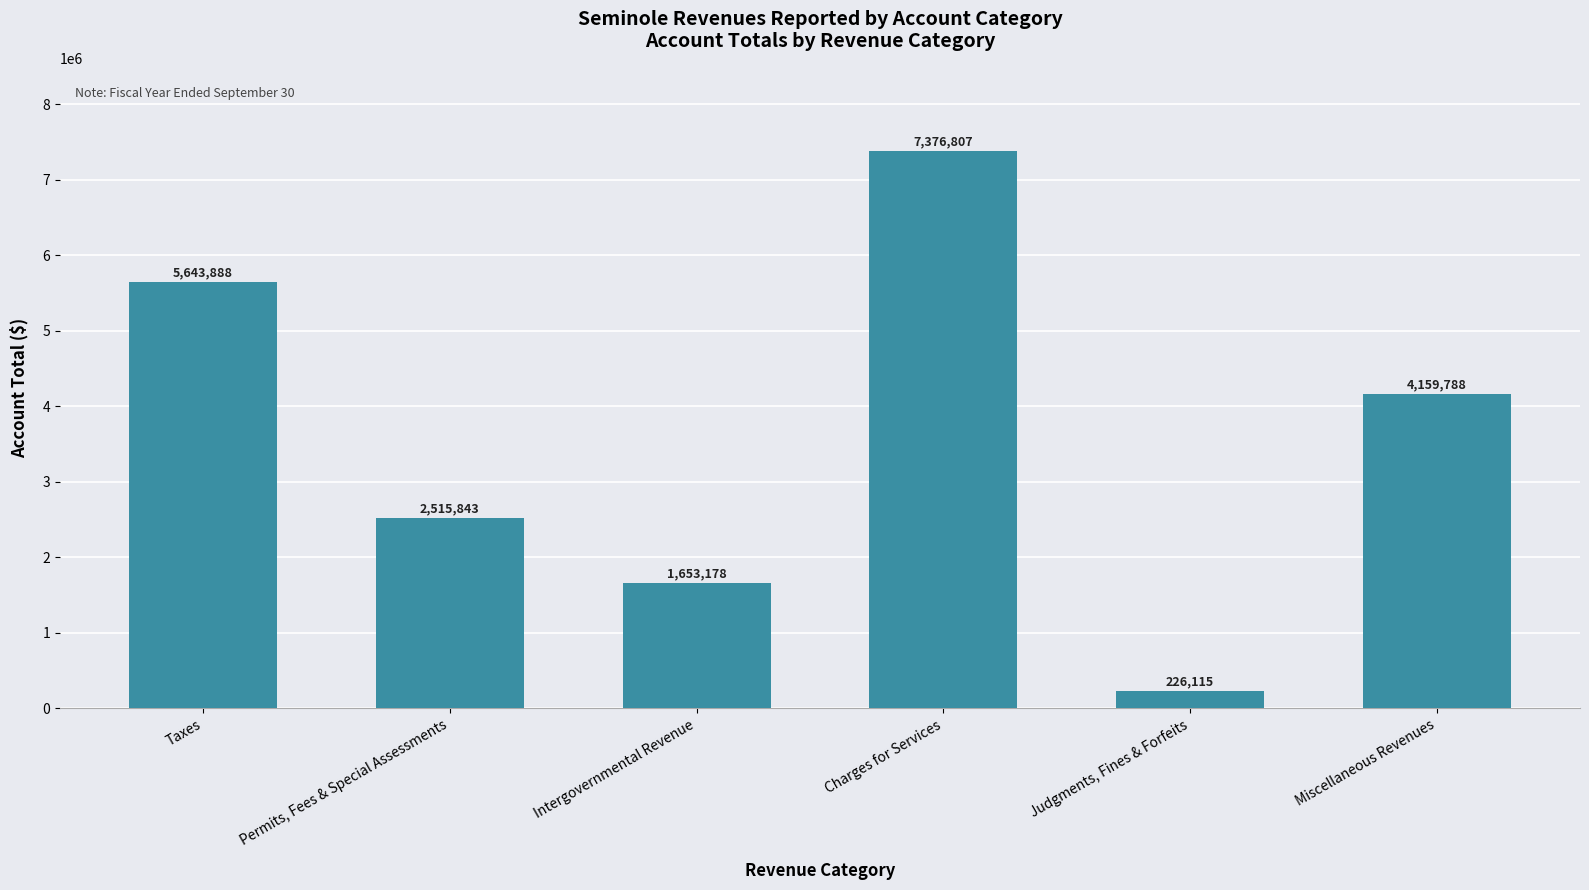

True or false: the data shows 738485 at Intergovernmental Revenue.

False